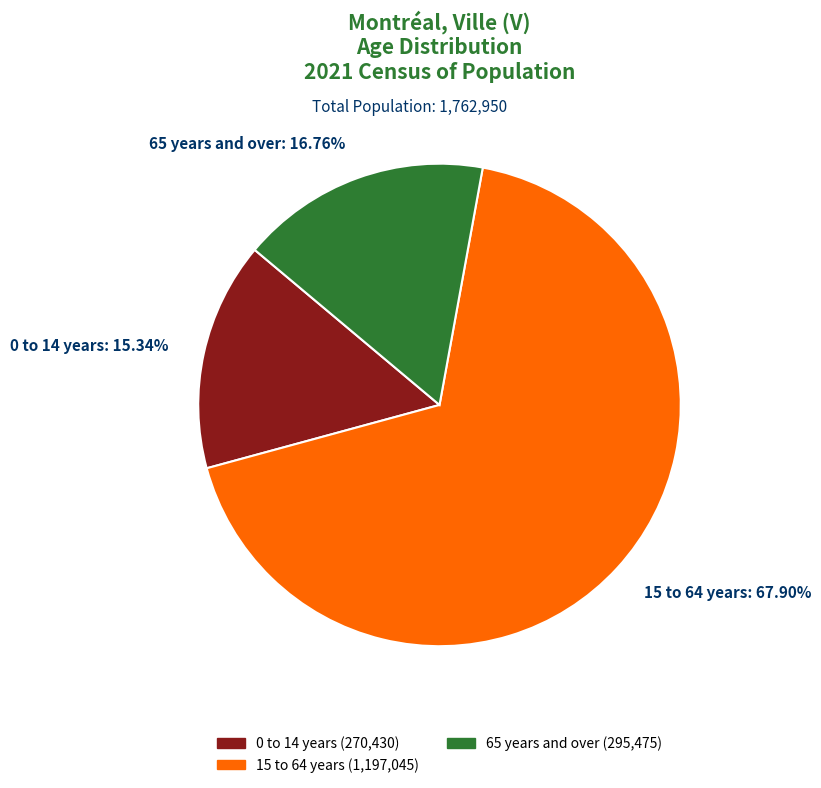

Is it true that 15 to 64 years is 68% of the pie?

True